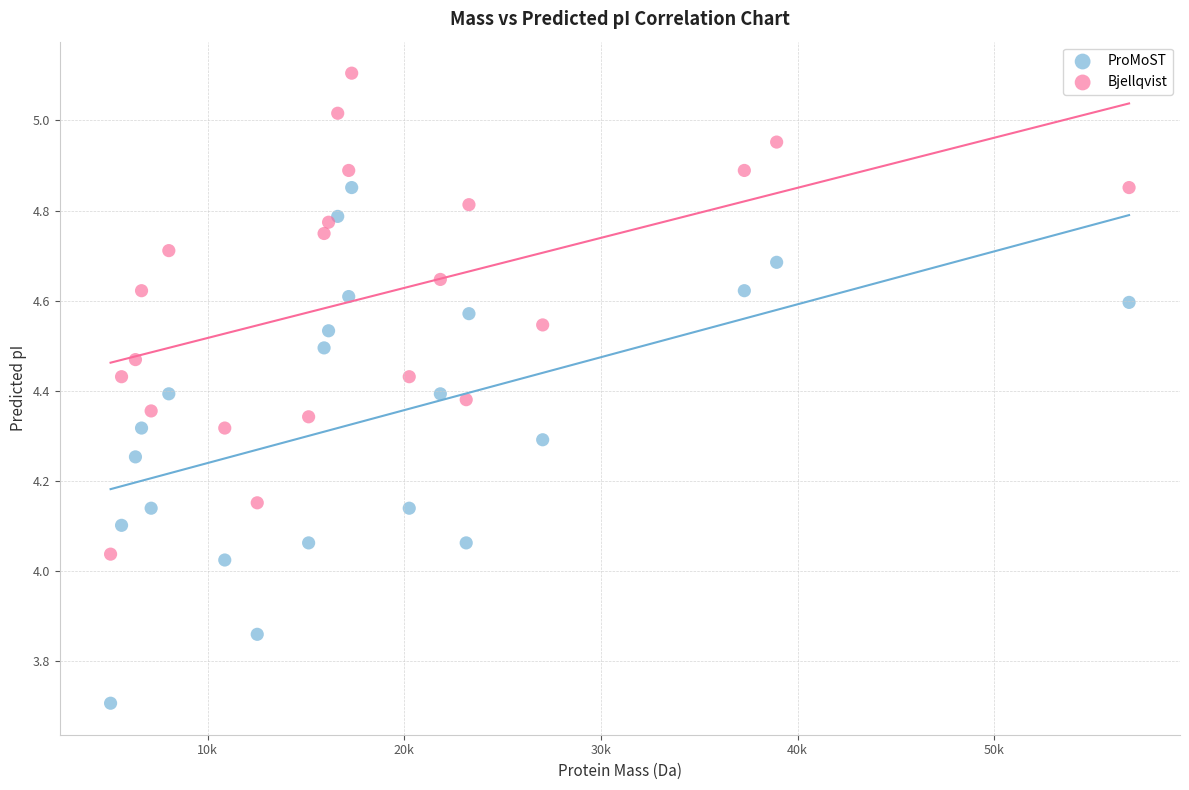

Which series contains the highest Y value?

Bjellqvist